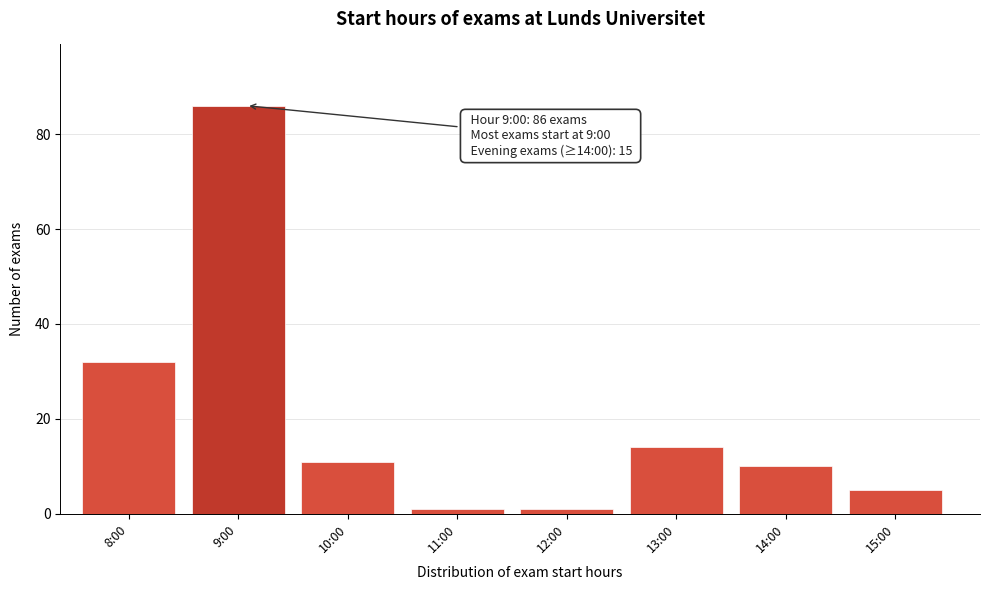

Reading left to right, what are all the values shown in this chart?

32	86	11	1	1	14	10	5